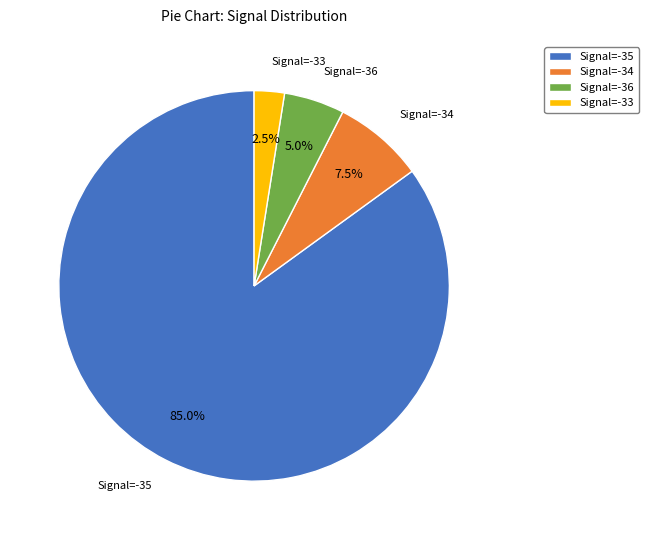

Which category has the smallest portion of the pie?

Signal=-33